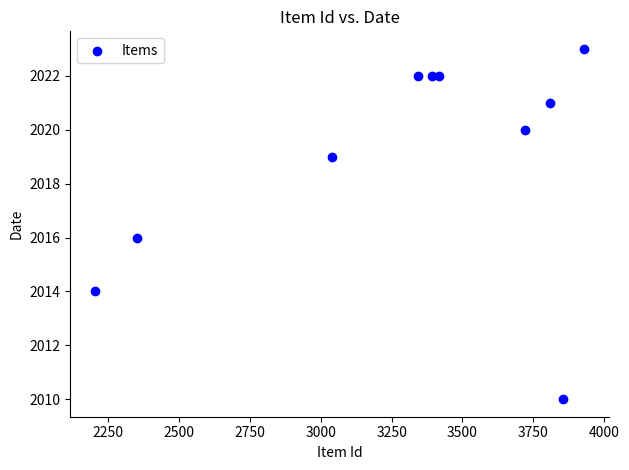

What is the range of X values (max minus min)?

1727